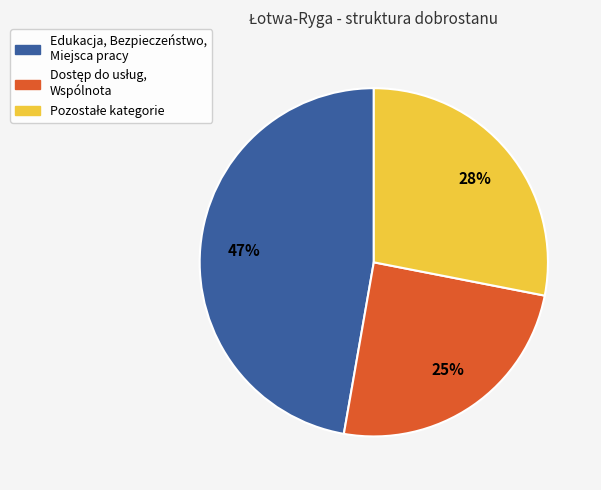

To the nearest percent, what is the average slice percentage?

33%